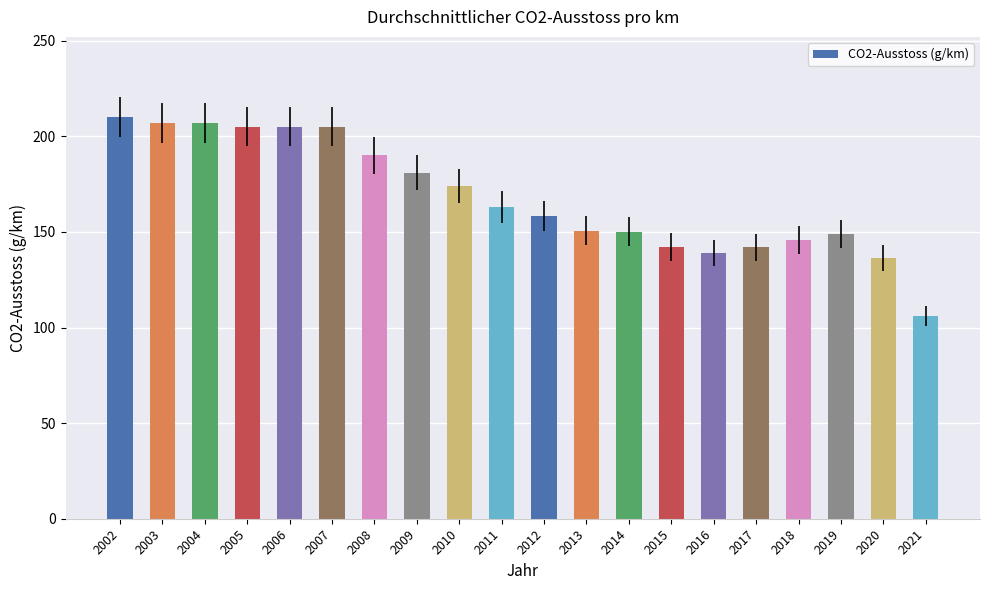

How many bars are there in total?

20